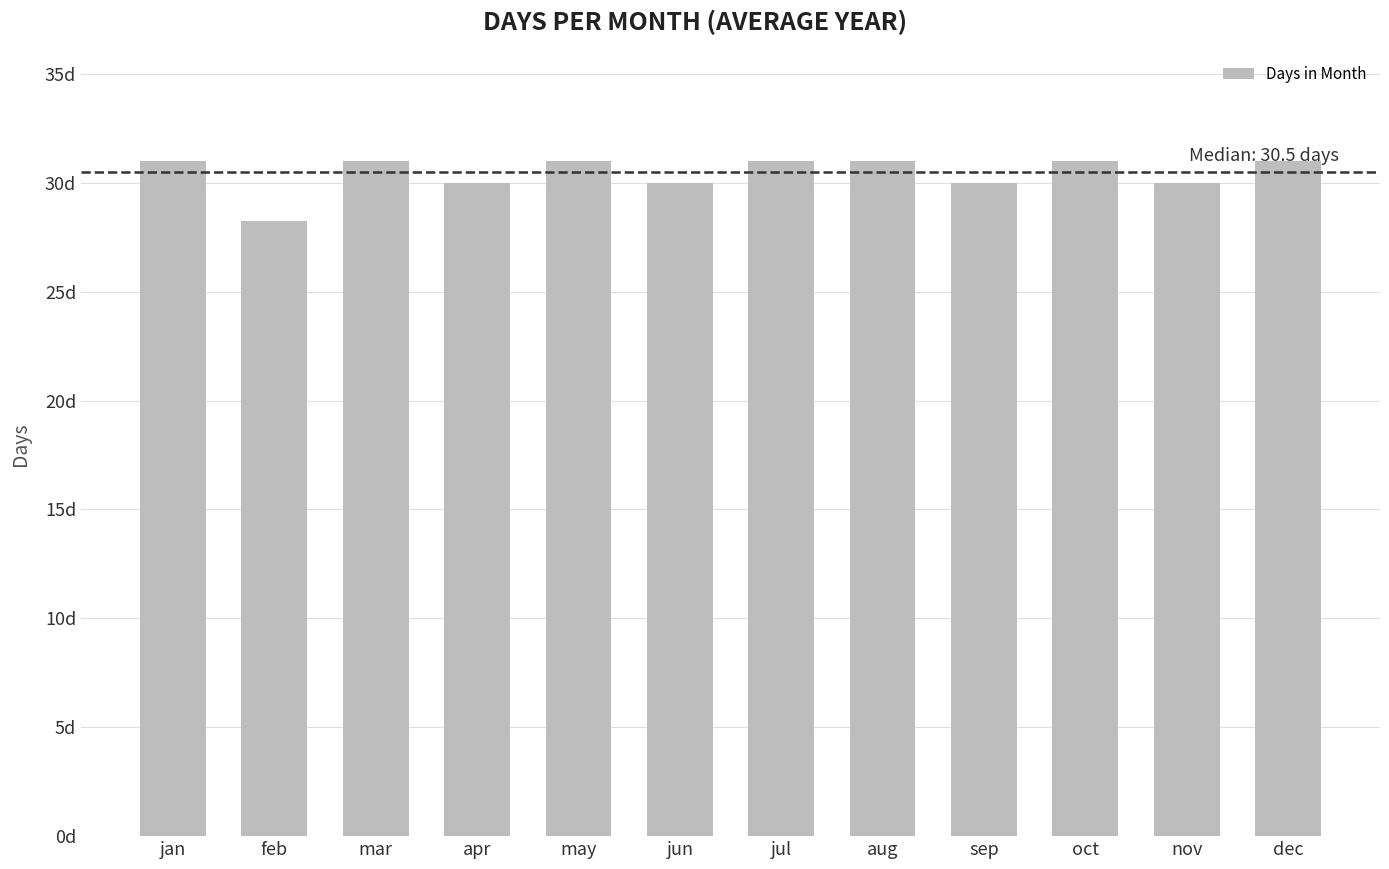

Rank the categories by value from lowest to highest.

feb, apr, jun, sep, nov, jan, mar, may, jul, aug, oct, dec